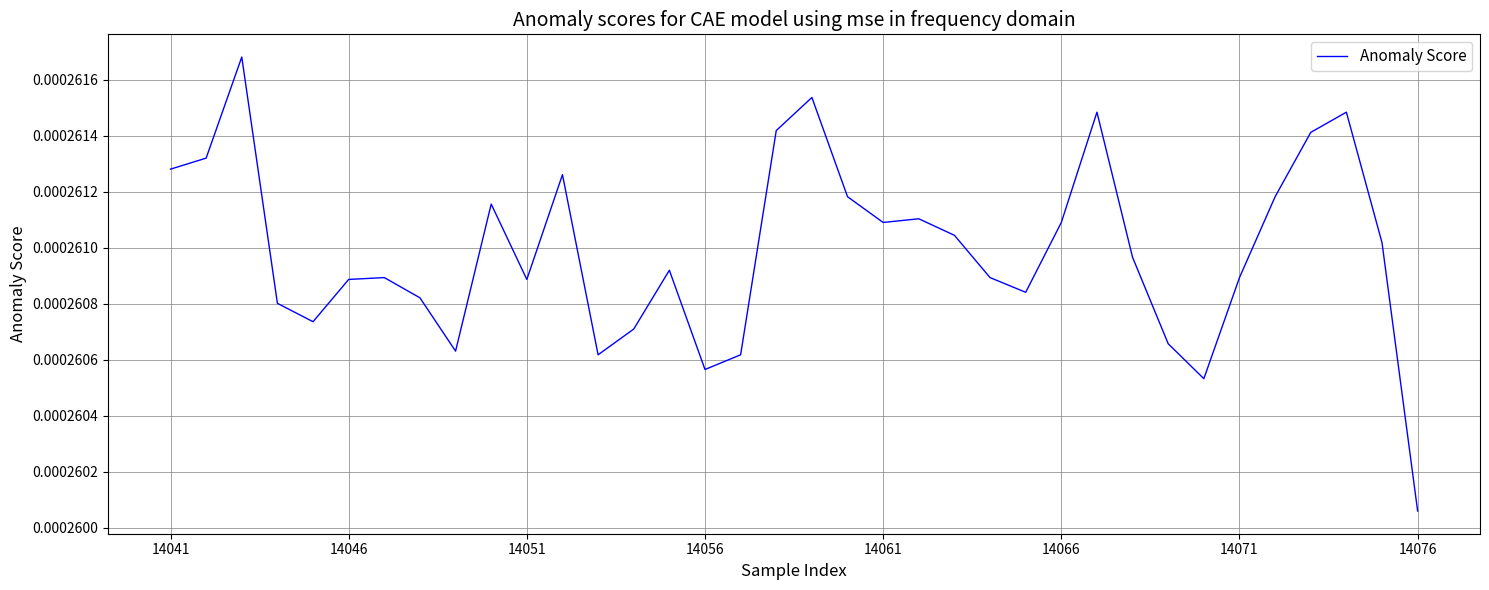

Where is the data nearest to the value 0?

14076